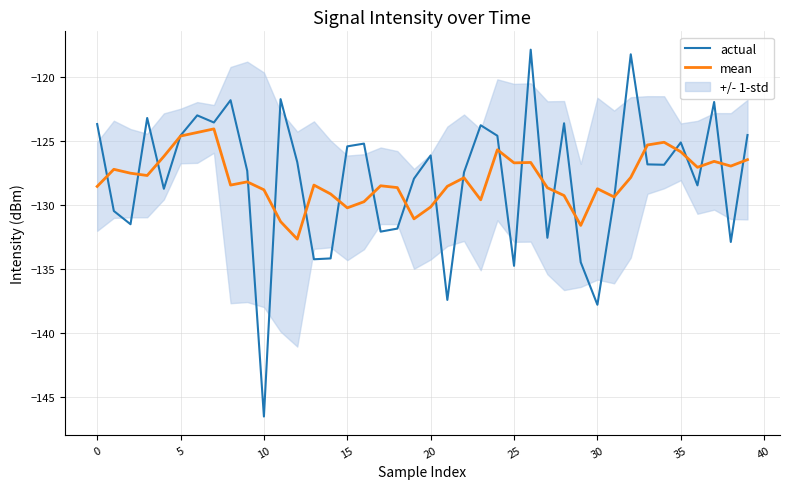

Which series has the largest total across all categories?

actual